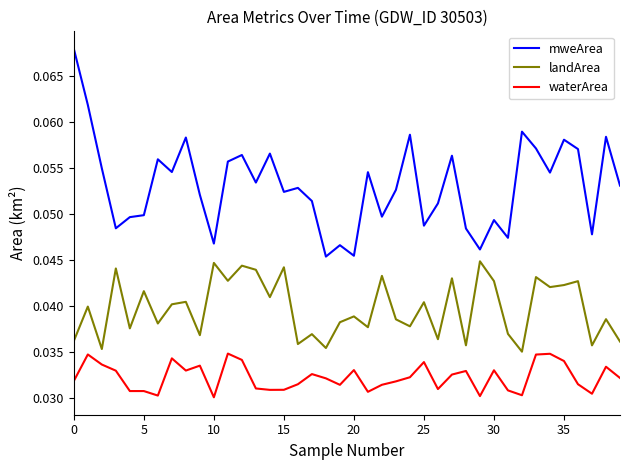

List the series in order of their overall mean, highest first.

mweArea, landArea, waterArea